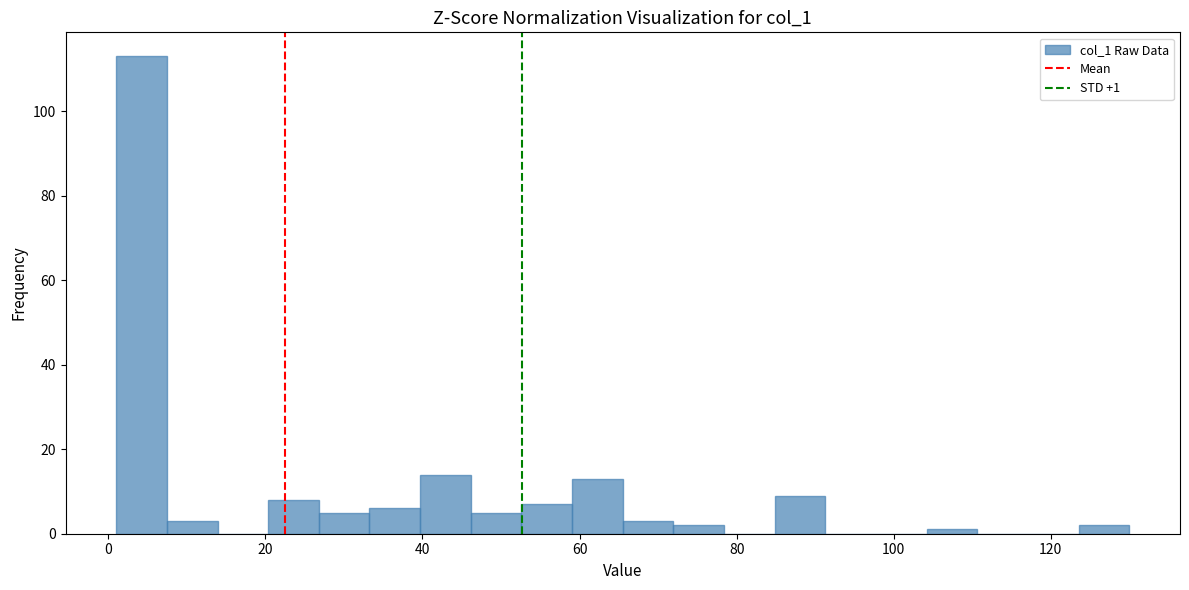

Around what value on the x-axis is the tallest bar? Give the approximate position of its centre, as read against the axis.

4